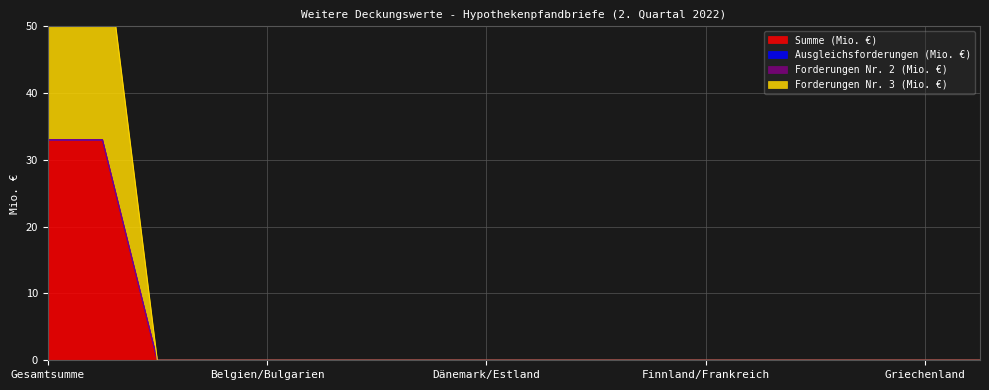

Does the chart display data point markers on the line(s)?

No